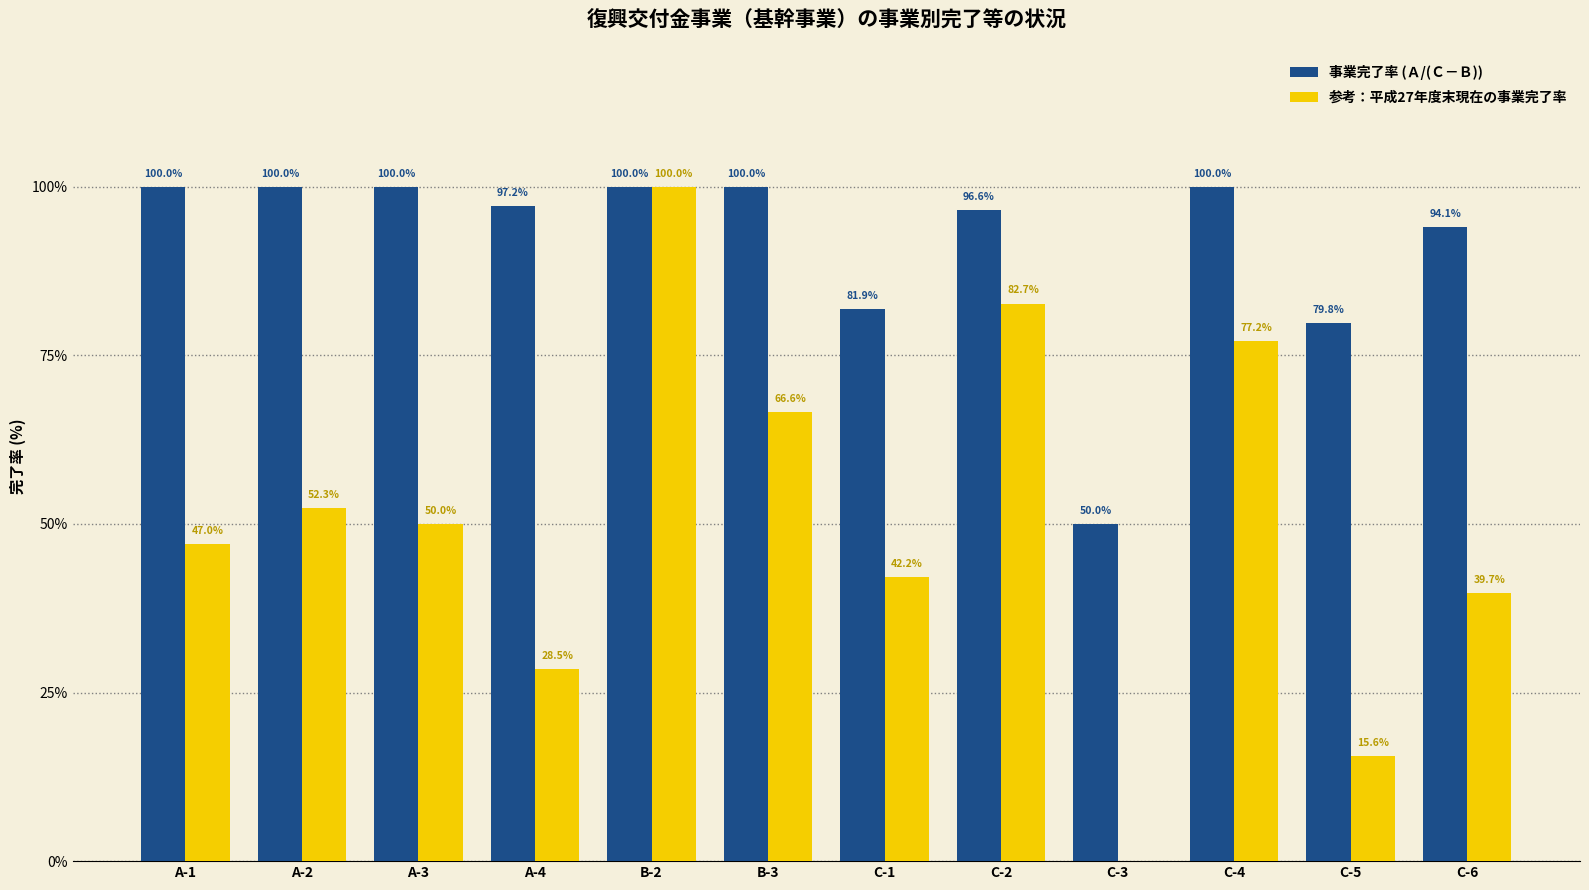

Which series changed the most between A-3 and B-3?

参考：平成27年度末現在の事業完了率